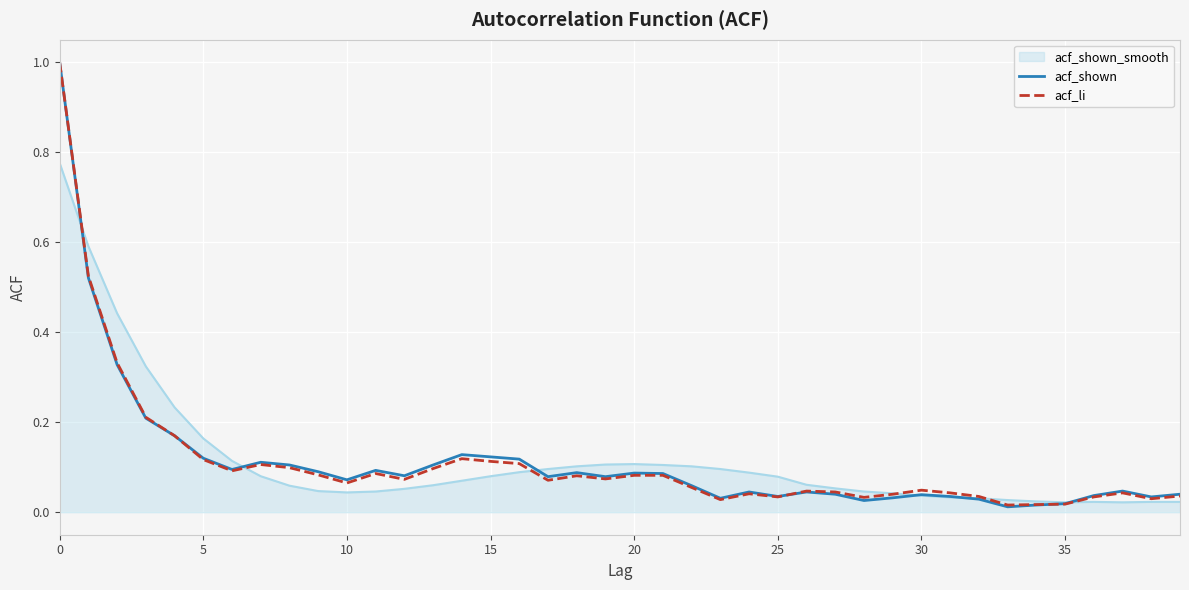

True or false: acf_shown and acf_li cross at least once.

True